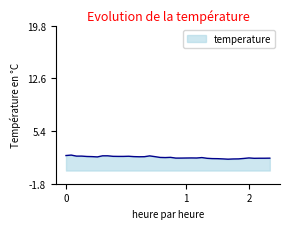

What is the difference between the maximum and minimum values?

0.6